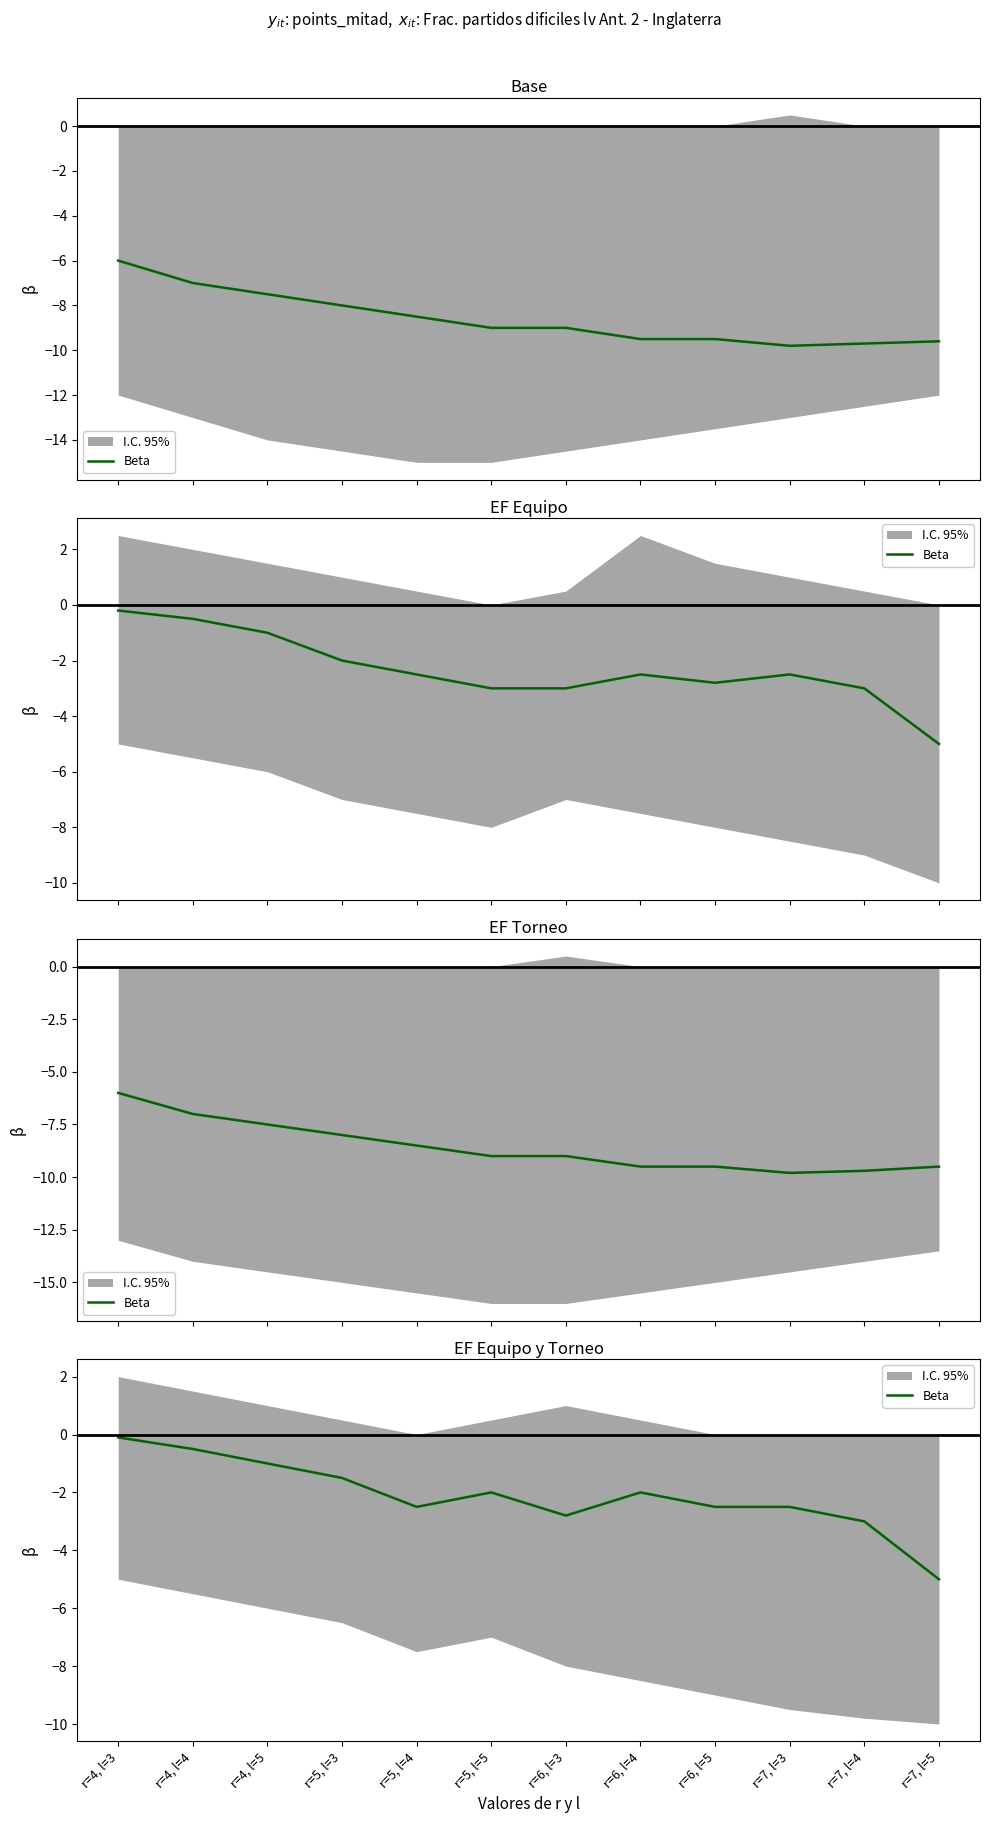

Which label corresponds to the smallest value in the chart?

r=7, l=5